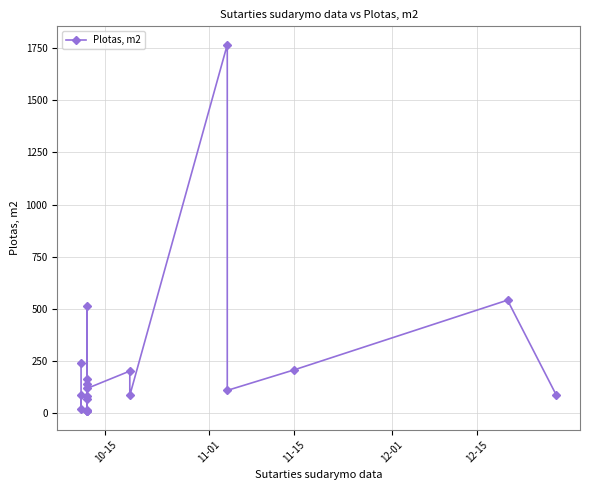

How many lines are shown in the chart?

1